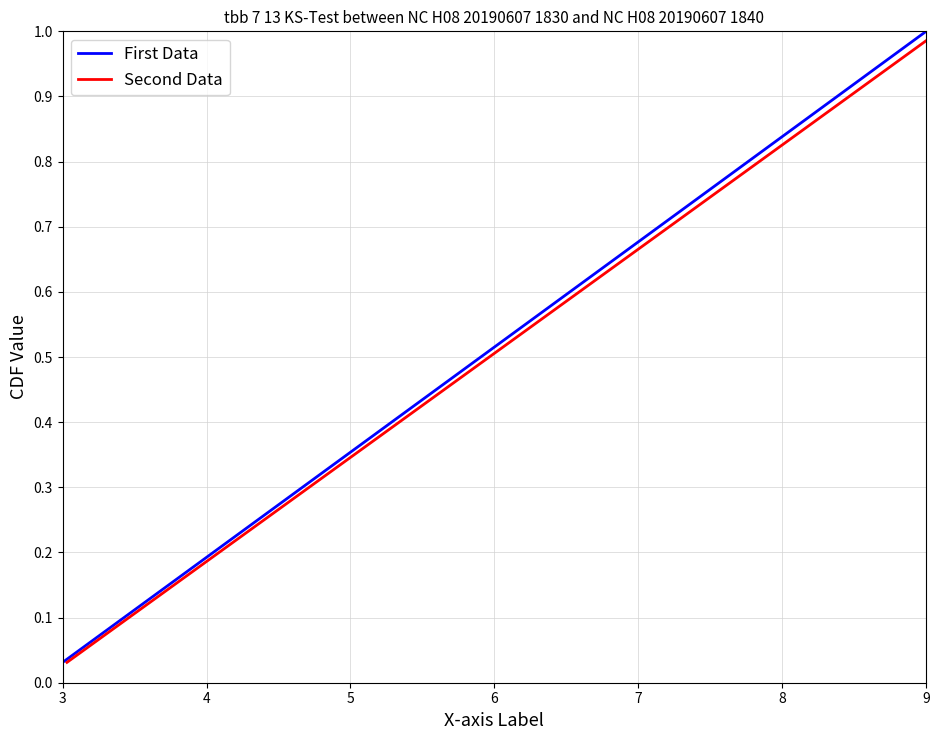

Where is First Data nearest to the value 0?

3